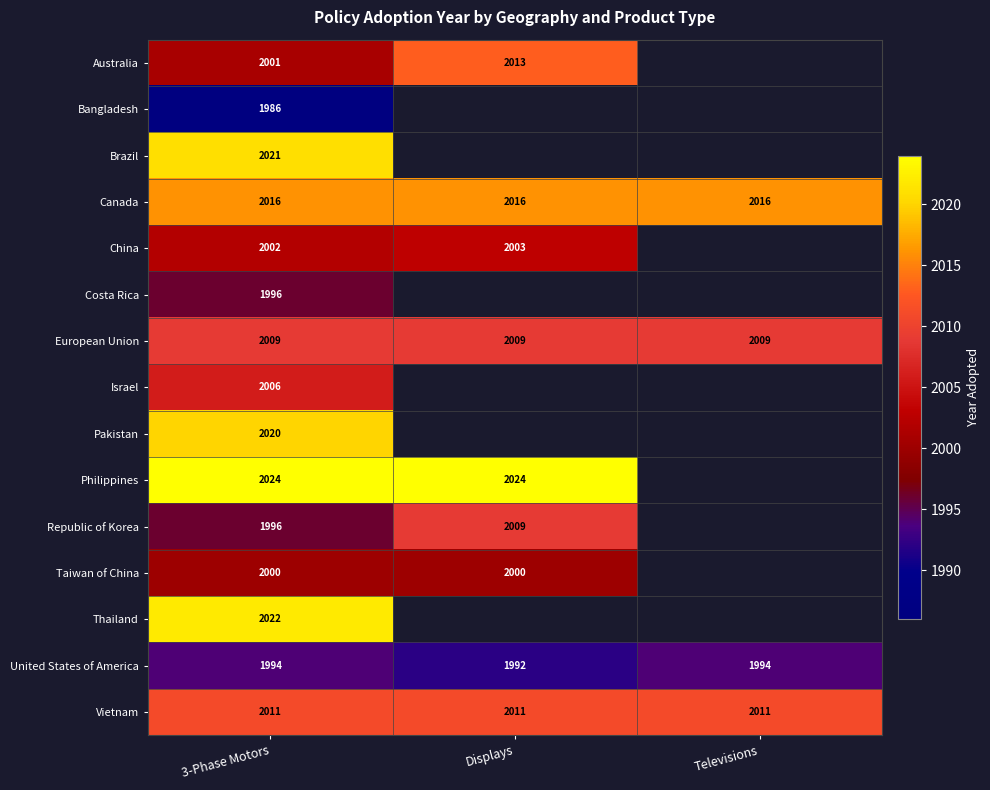

What is the difference between the Australia values at Displays and 3-Phase Motors?

12